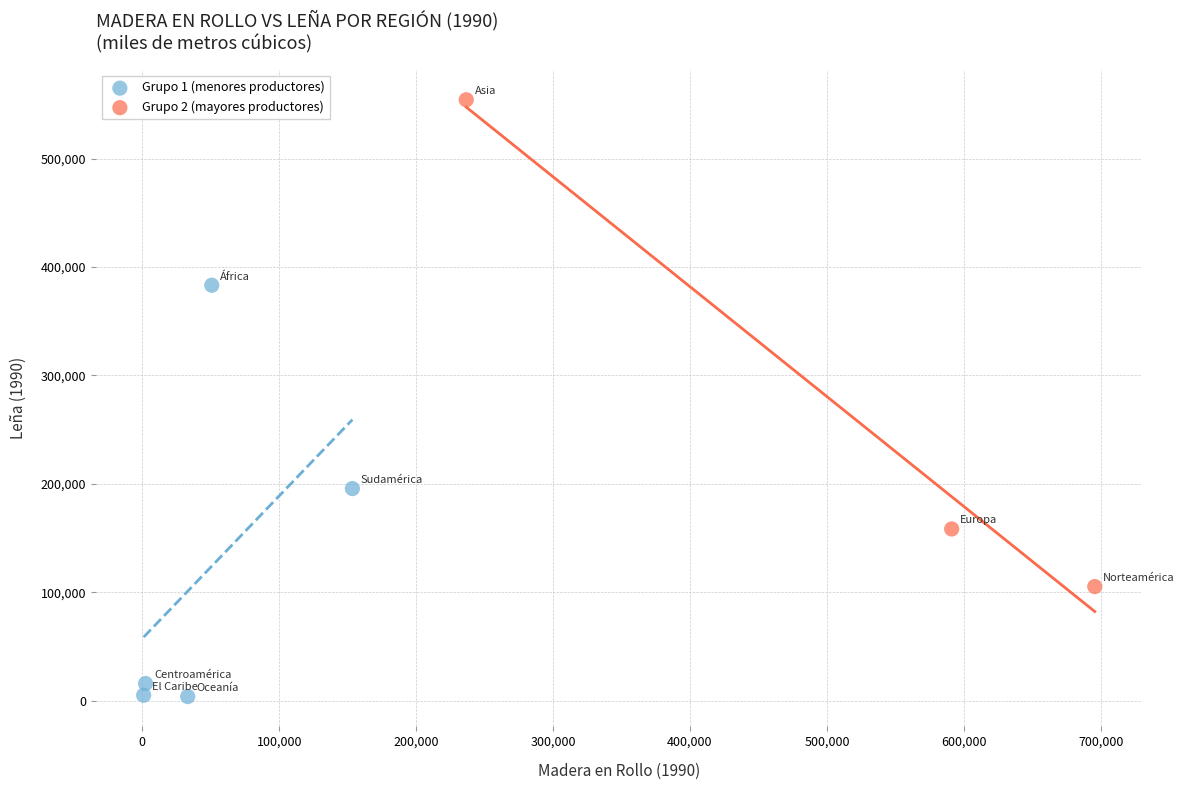

What are all the series names shown in the legend?

Grupo 1 (menores productores), Grupo 2 (mayores productores)